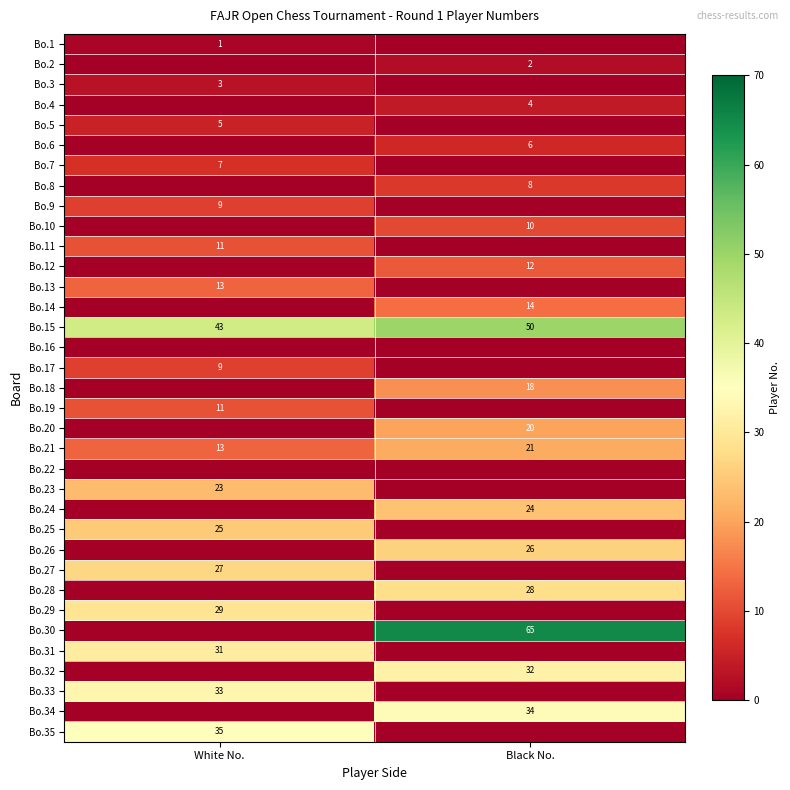

True or false: Bo.17 has a value of 9 at White No..

True